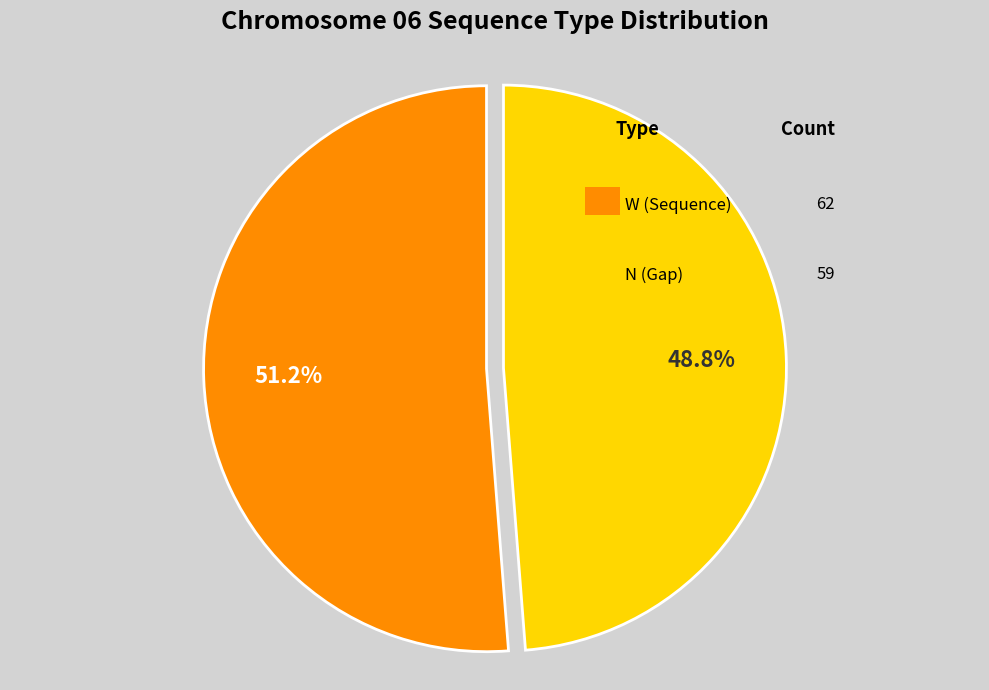

Is there a majority slice in this chart?

Yes